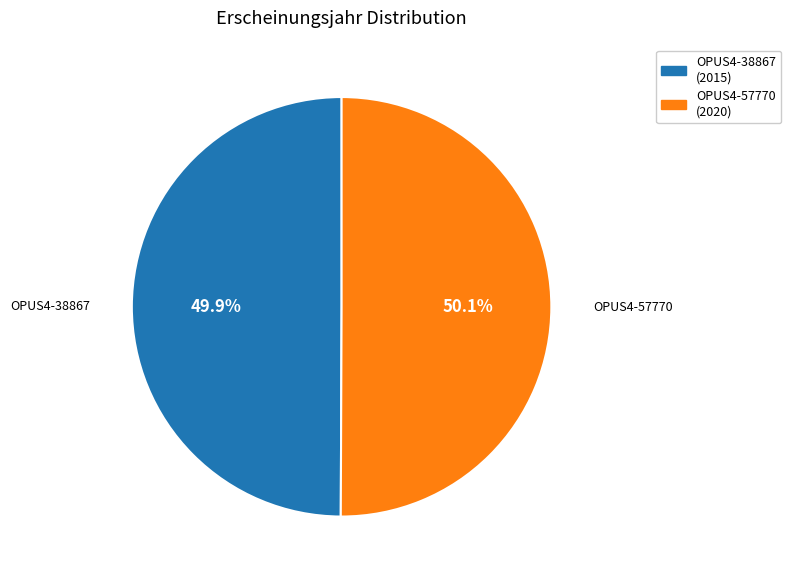

To the nearest percent, what is the average slice percentage?

50%